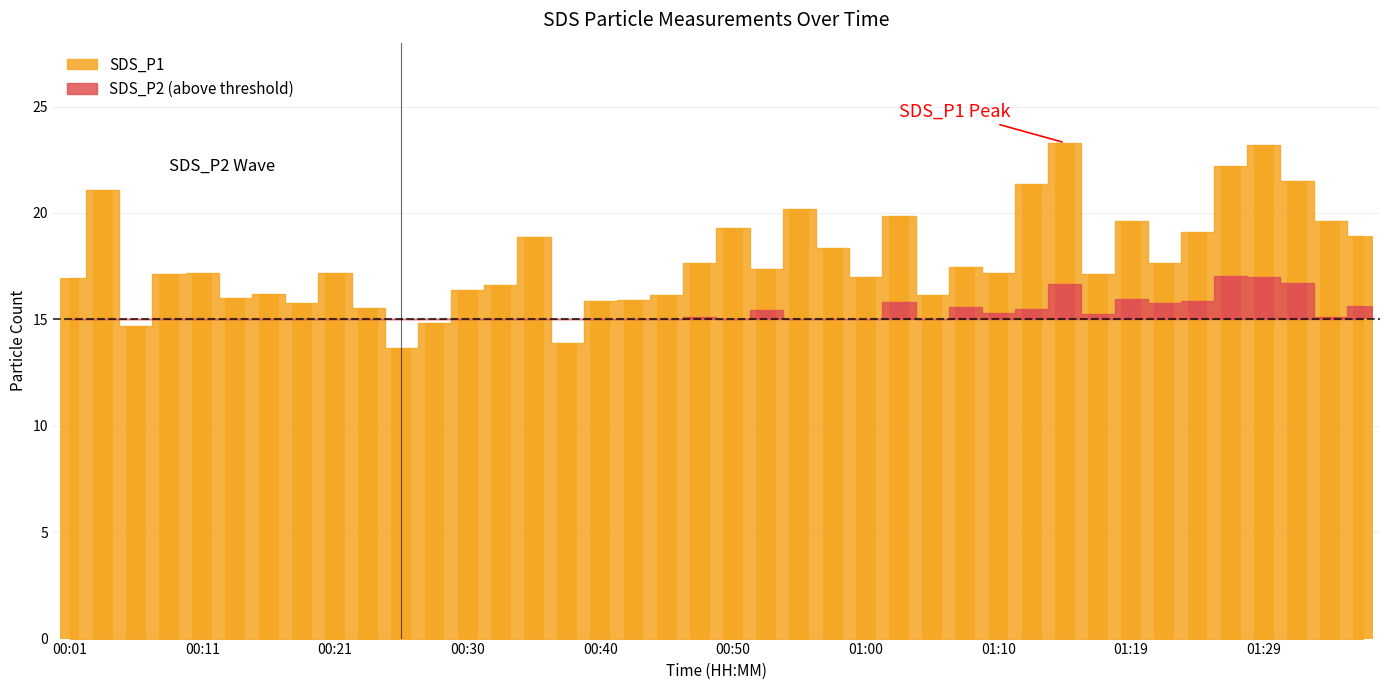

What is the change in value from 01:05 to 01:07?

+1.3